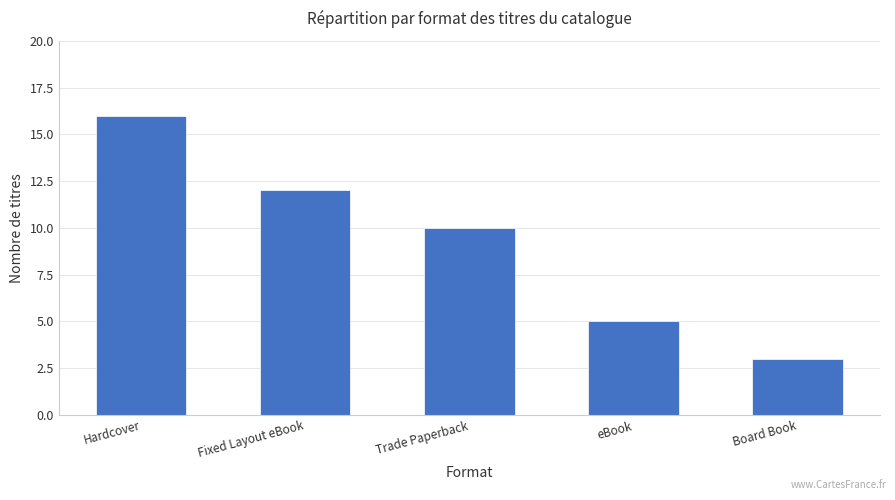

Which label corresponds to the largest value in the chart?

Hardcover